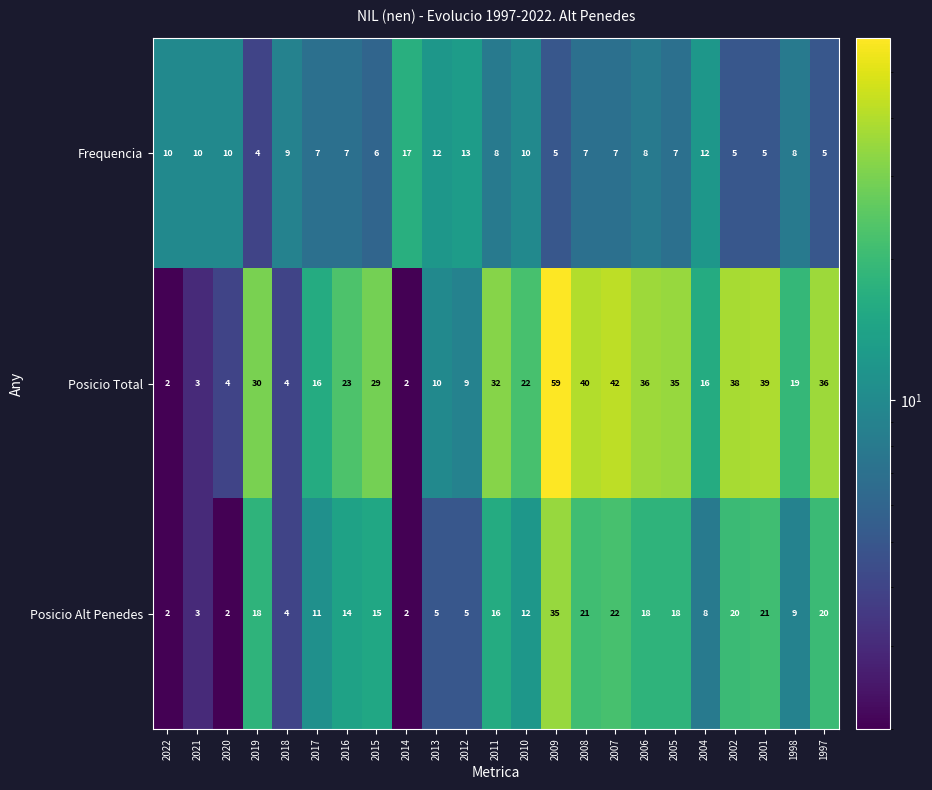

The Frequencia series shows 6 at 2010. True or false?

False